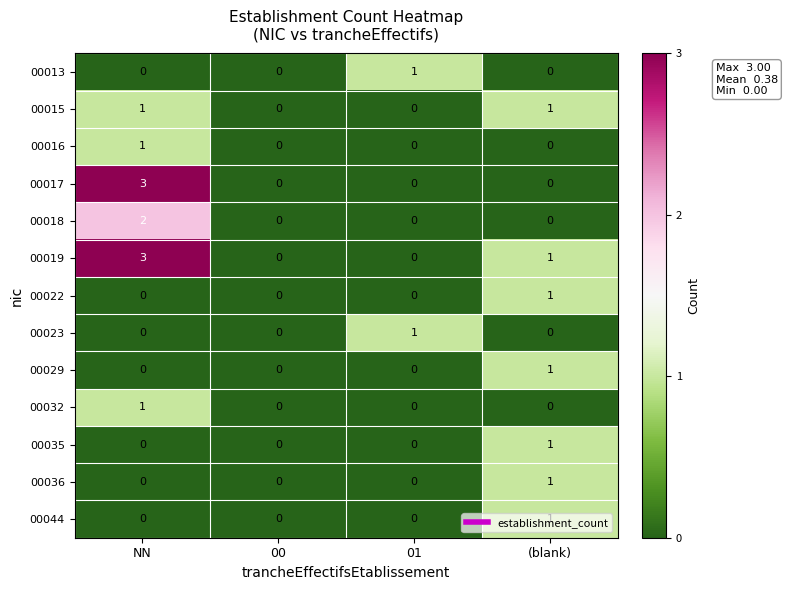

What is the maximum value shown in the chart?

3